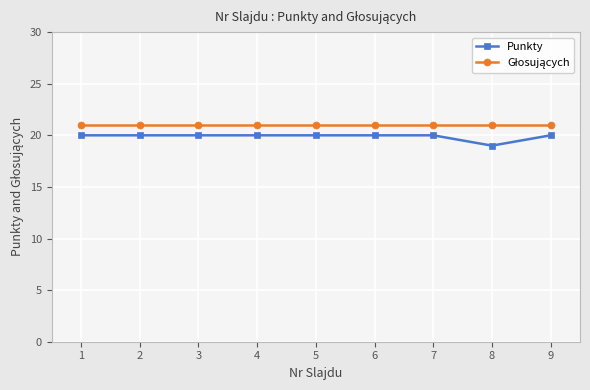

At how many categories does at least one series exceed 19?

9